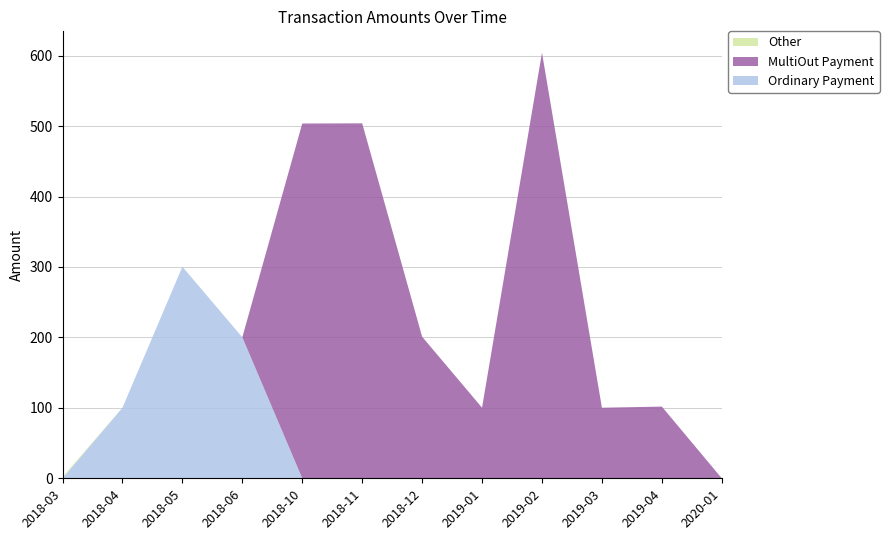

Reading left to right, what are all the values shown in this chart?

Ordinary Payment: 2018-03=0.0	2018-04=100.2	2018-05=300.4	2018-06=200.2	2018-10=0.0	2018-11=0.0	2018-12=0.0	2019-01=0.0	2019-02=0.0	2019-03=0.0	2019-04=0.0	2020-01=0.0
MultiOut Payment: 2018-03=0.0	2018-04=0.0	2018-05=0.0	2018-06=0.0	2018-10=503.7	2018-11=503.9	2018-12=201.0	2019-01=100.2	2019-02=604.3	2019-03=100.2	2019-04=101.8	2020-01=0.0
Other: 2018-03=2.0	2018-04=0.0	2018-05=0.0	2018-06=0.0	2018-10=0.0	2018-11=0.0	2018-12=0.0	2019-01=0.0	2019-02=0.0	2019-03=0.0	2019-04=0.0	2020-01=0.0